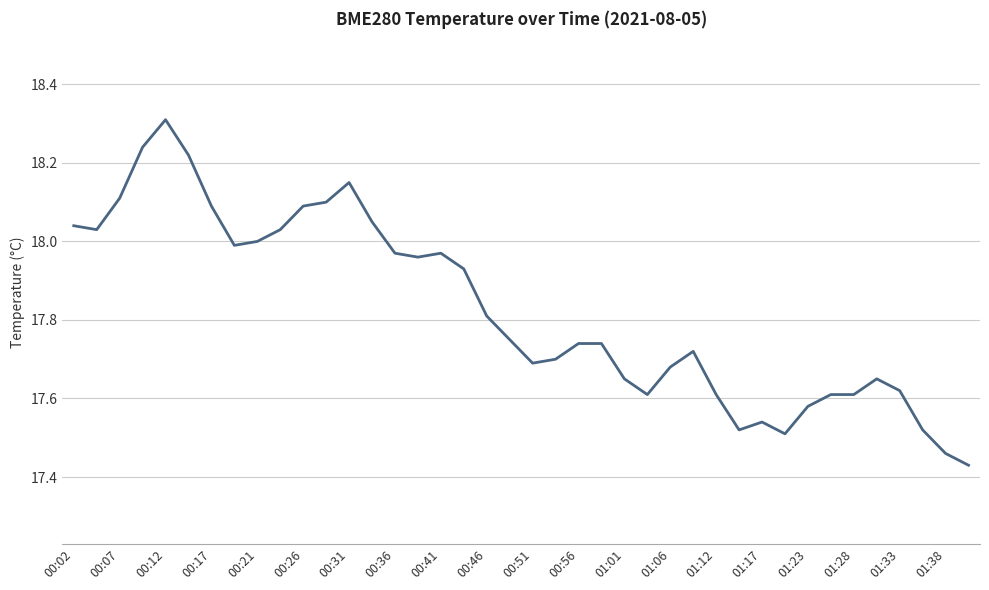

What is the difference between the maximum and minimum values?

0.9